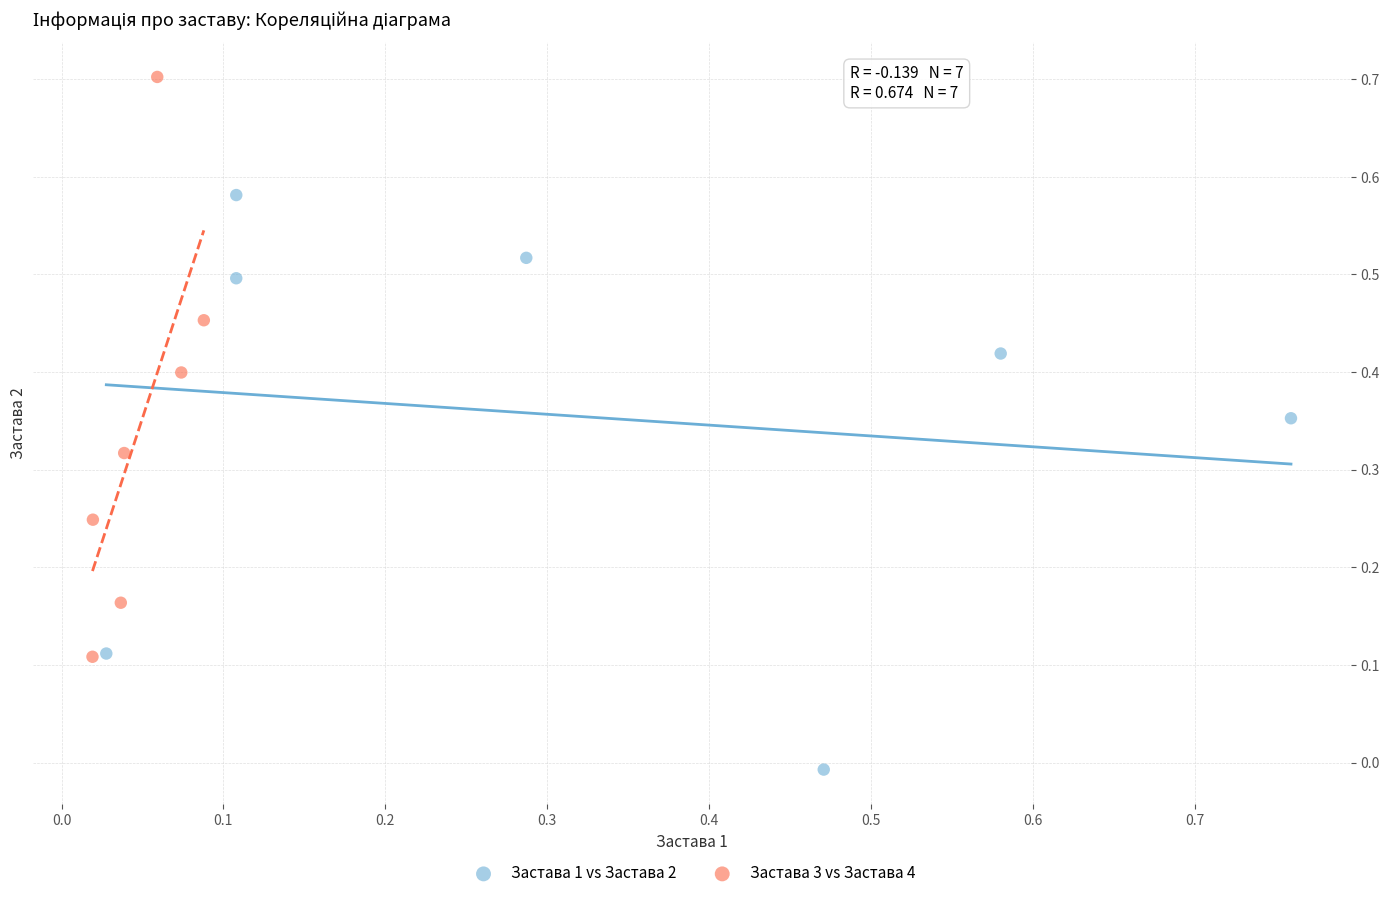

Which series reaches the minimum Y coordinate?

Застава 1 vs Застава 2